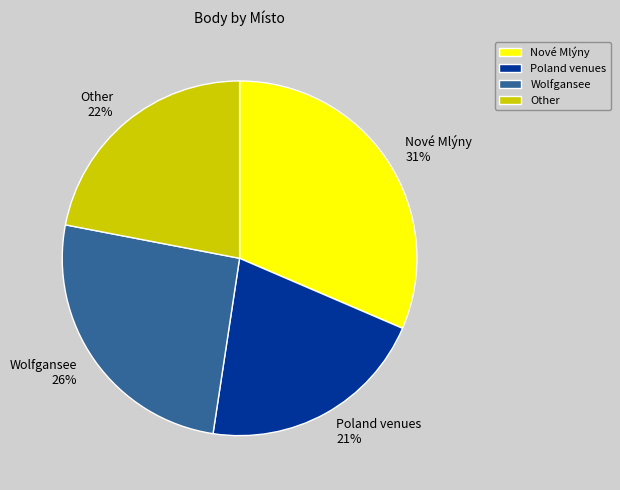

Does any single category account for the majority?

No